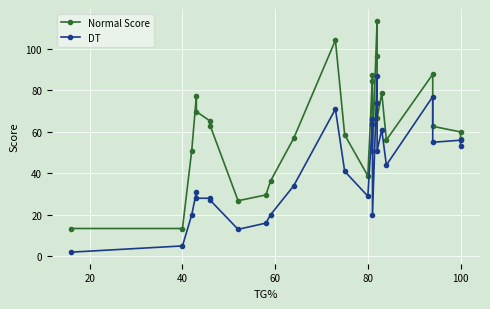

Reading right to left, what are all the values shown in this chart?

Normal Score: 56.8	60.0	62.7	87.8	56.1	78.7	66.6	96.7	113.7	51.0	84.6	87.3	38.8	58.6	104.2	56.9	36.3	29.6	26.8	62.9	65.2	69.8	77.2	51.0	13.4	13.4
DT: 53.0	56.0	55.0	77.0	44.0	61.0	51.0	74.0	87.0	20.0	64.0	66.0	29.0	41.0	71.0	34.0	20.0	16.0	13.0	27.0	28.0	28.0	31.0	20.0	5.0	2.0